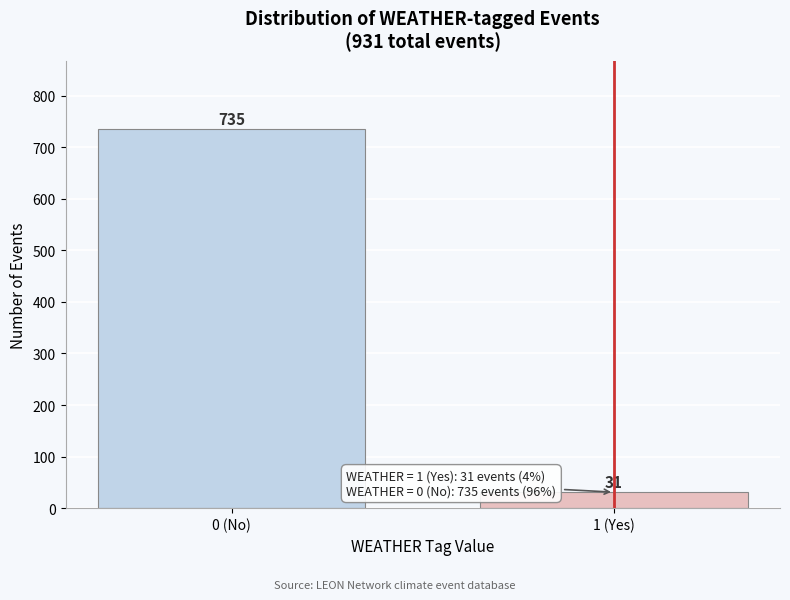

Reading right to left, transcribe all the data shown in this chart.

1 (Yes)=31	0 (No)=735